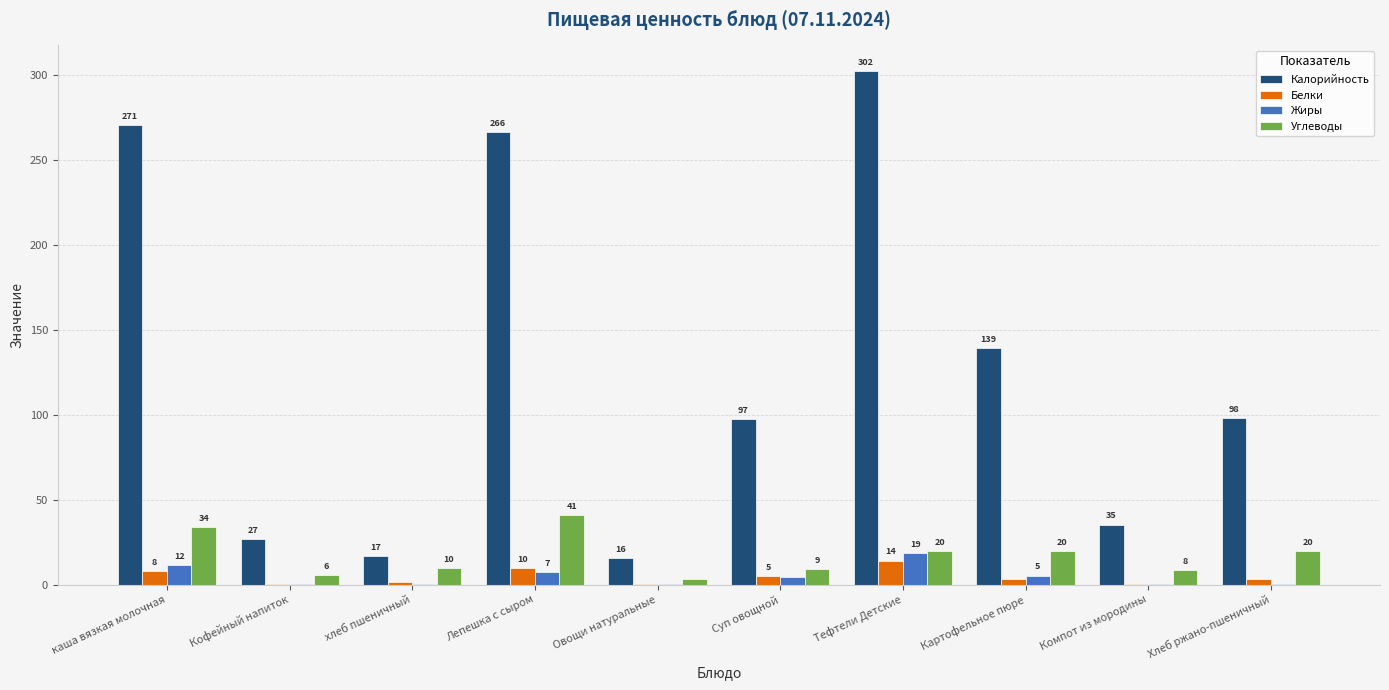

What are all the series names shown in the legend?

Калорийность, Белки, Жиры, Углеводы